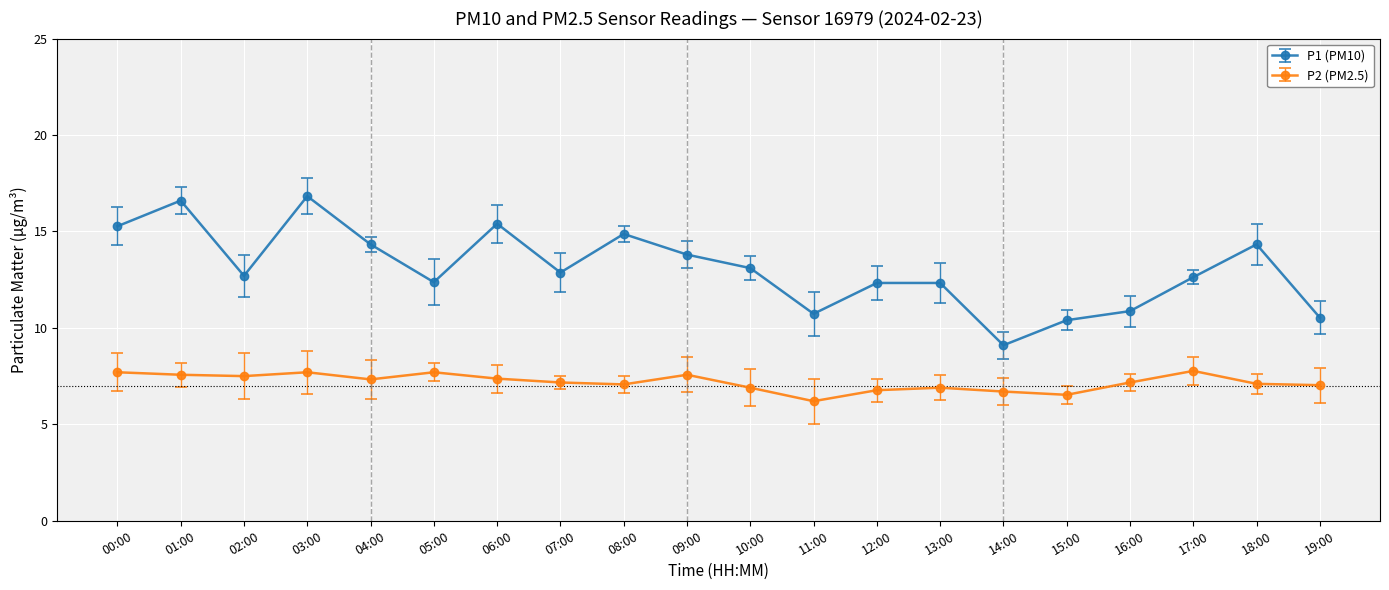

Does the chart display data point markers on the line(s)?

Yes